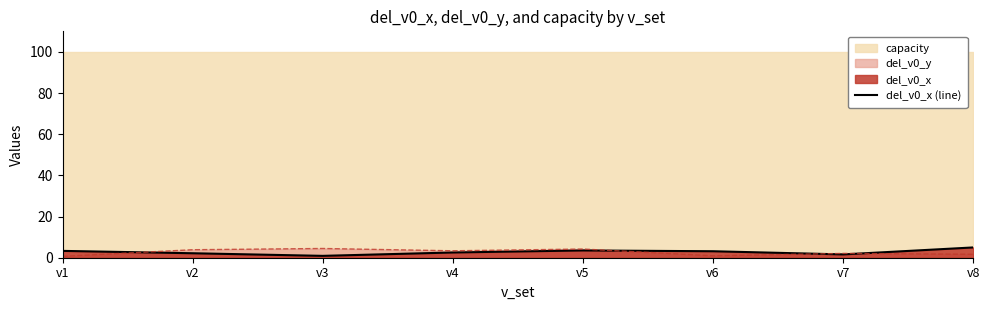

Is the value of del_v0_x (line) at v2 greater than the value of del_v0_y at v3?

No